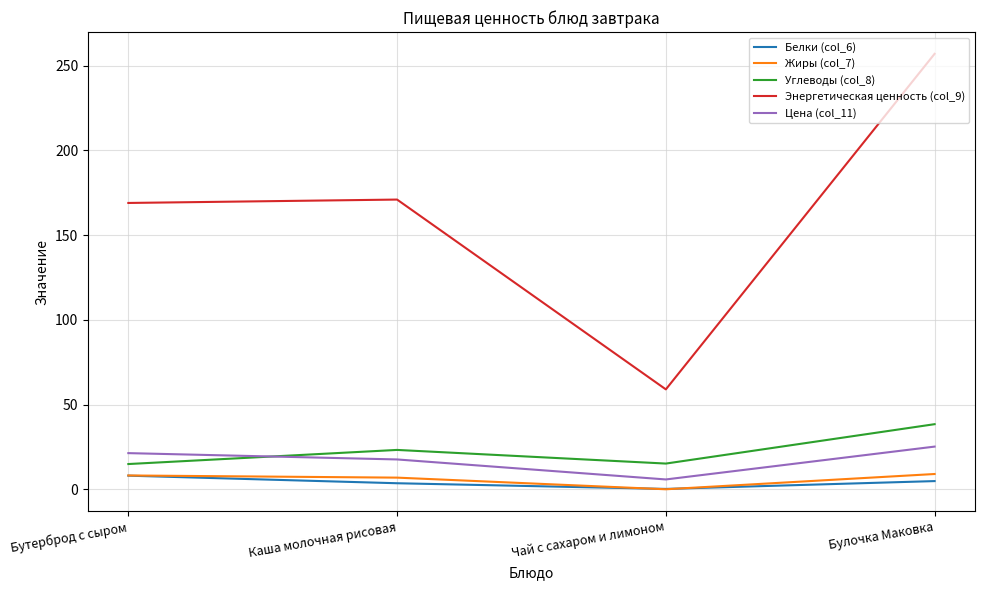

Which series changed the most between Бутерброд с сыром and Булочка Маковка?

Энергетическая ценность (col_9)